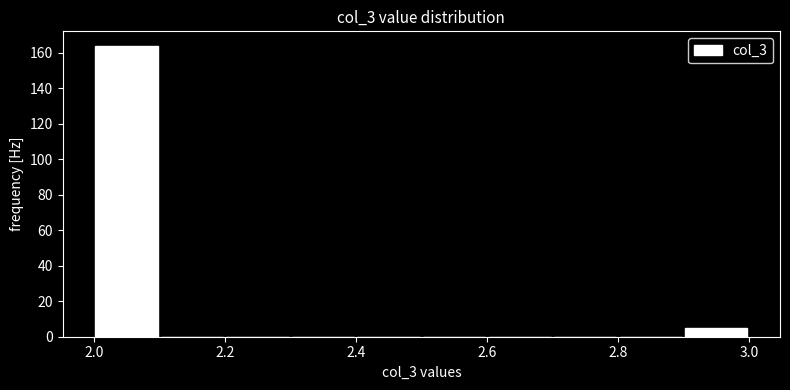

Reading left to right, list every bar in this chart as the range it spans on the x-axis followed by its height. The values are not printed on the chart, so give them approximately, as read against the axis.

2.0 to 2.1: 164
2.1 to 2.2: 0
2.2 to 2.3: 0
2.3 to 2.4: 0
2.4 to 2.5: 0
2.5 to 2.6: 0
2.6 to 2.7: 0
2.7 to 2.8: 0
2.8 to 2.9: 0
2.9 to 3.0: 6